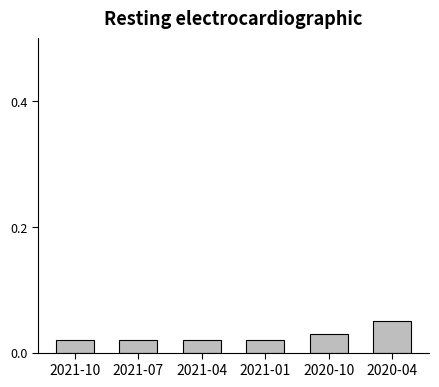

Which has a higher value, 2020-04 or 2021-10?

2020-04